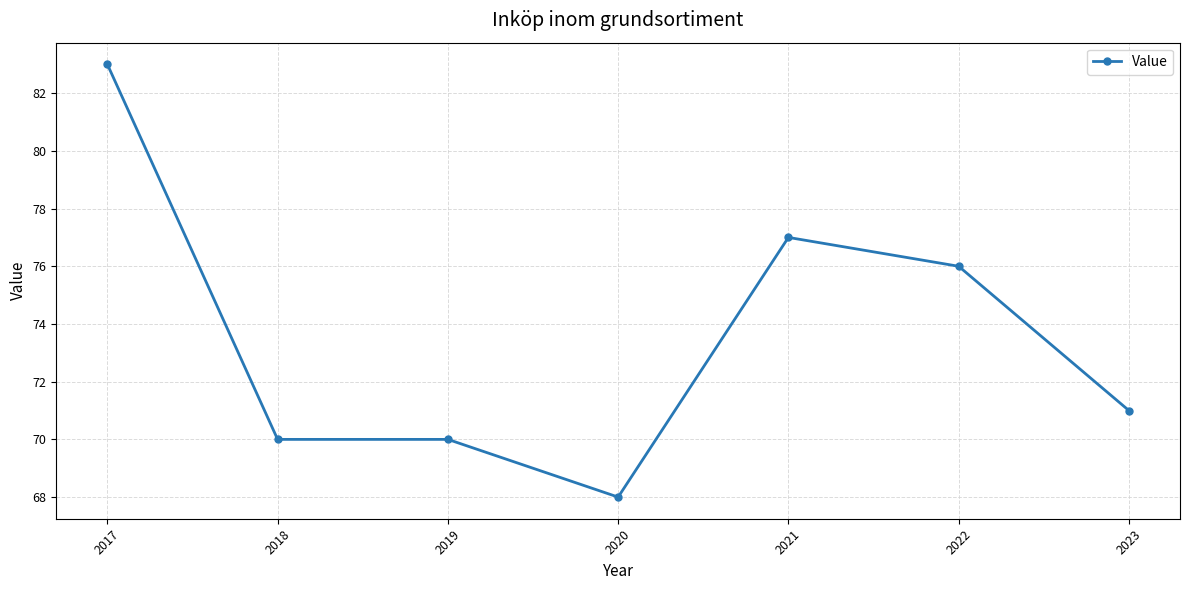

How many data points are less than 71?

3